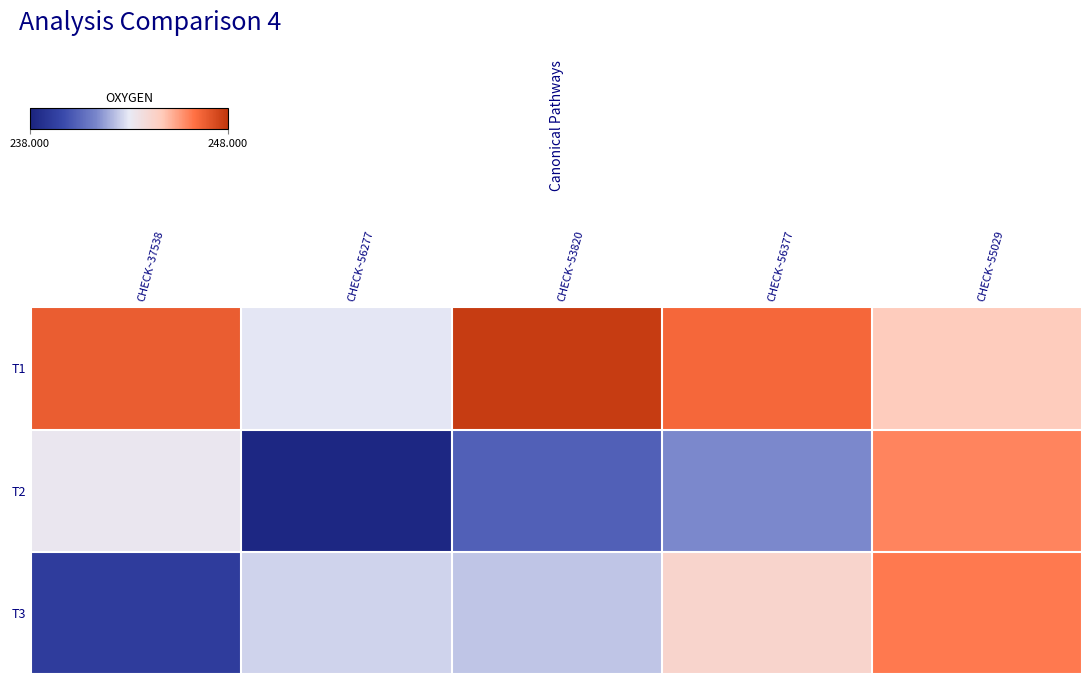

What is the difference between the highest and lowest values at CHECK~55029?

1.5